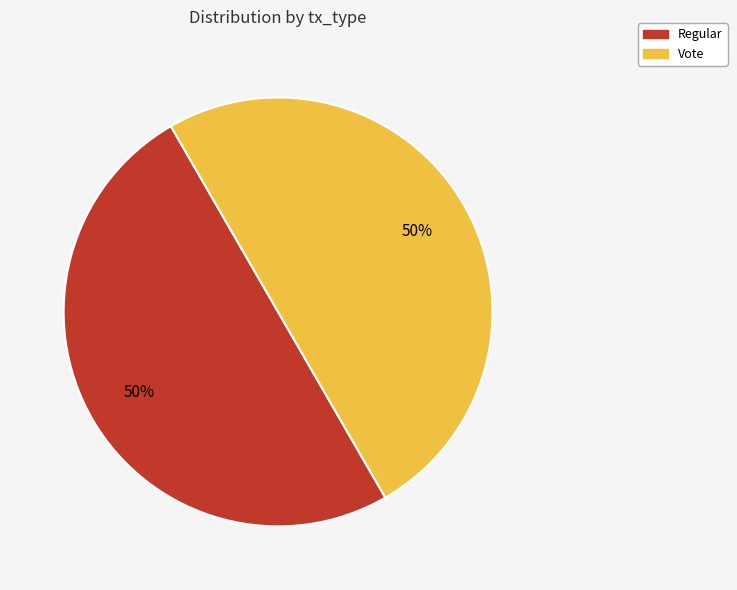

Is the sum of Vote and Regular greater than half?

Yes